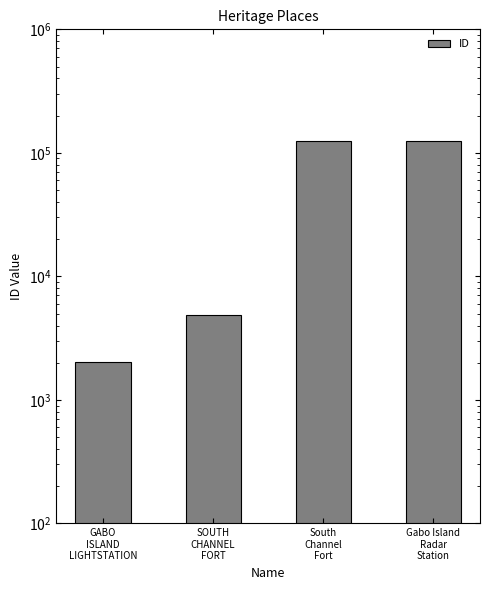

Reading right to left, list all the values displayed in this chart.

125258	125252	4853	2022